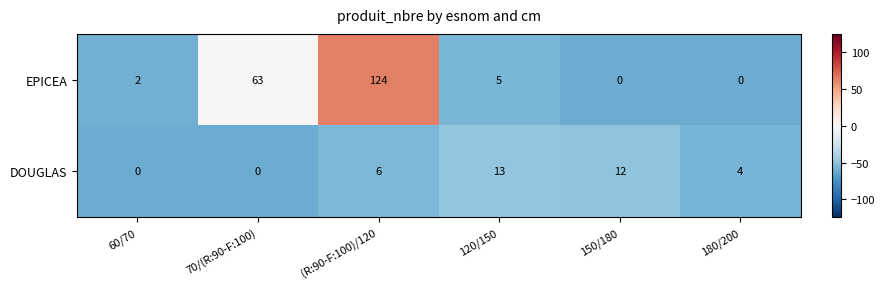

Is the value of DOUGLAS at 150/180 greater than the value of EPICEA at 60/70?

Yes